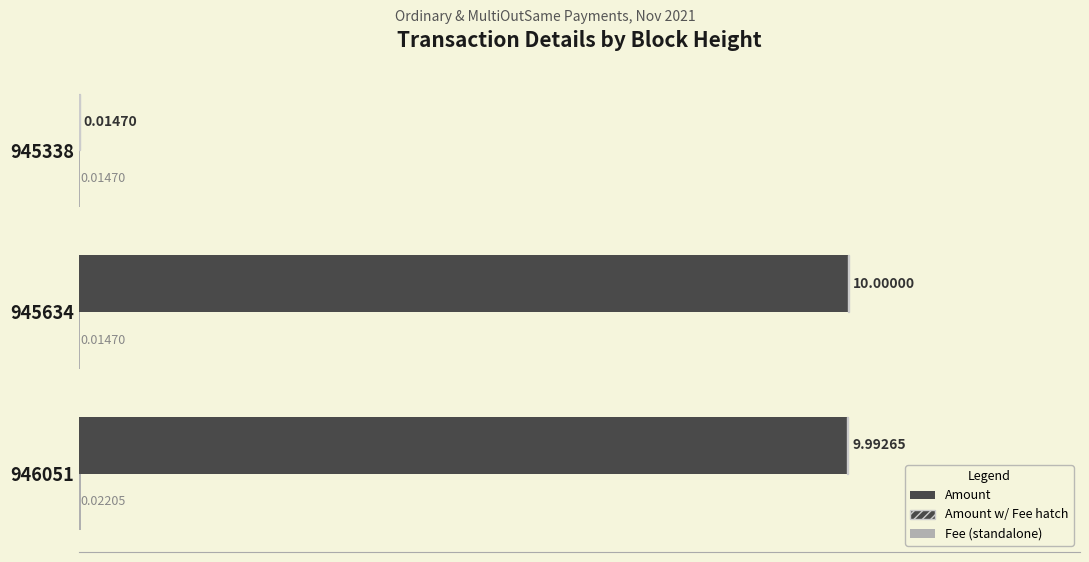

Count the number of categories in the chart.

3